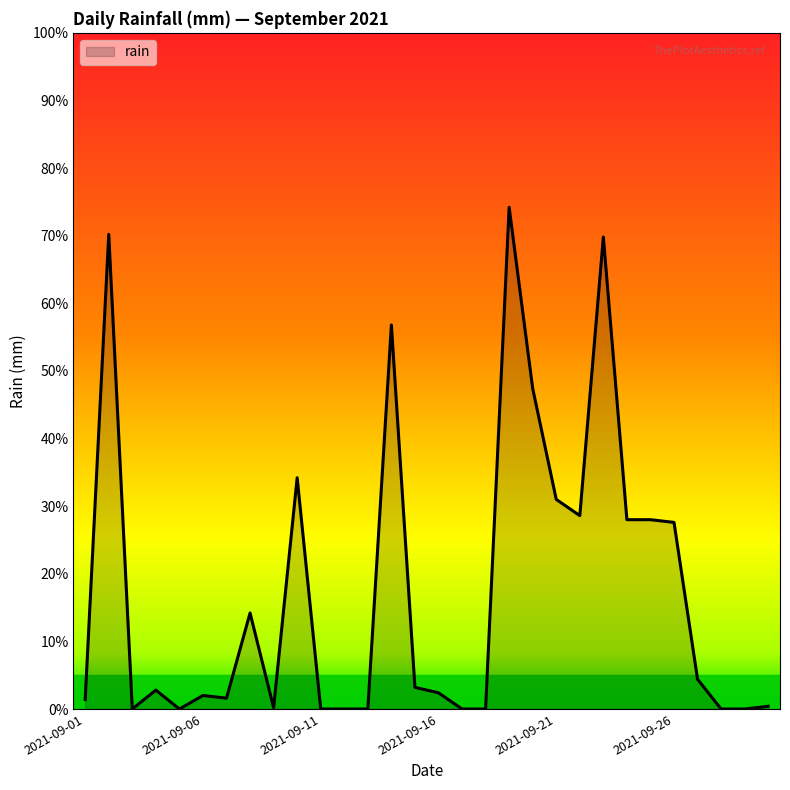

What is the difference between the maximum and minimum values?

74.2